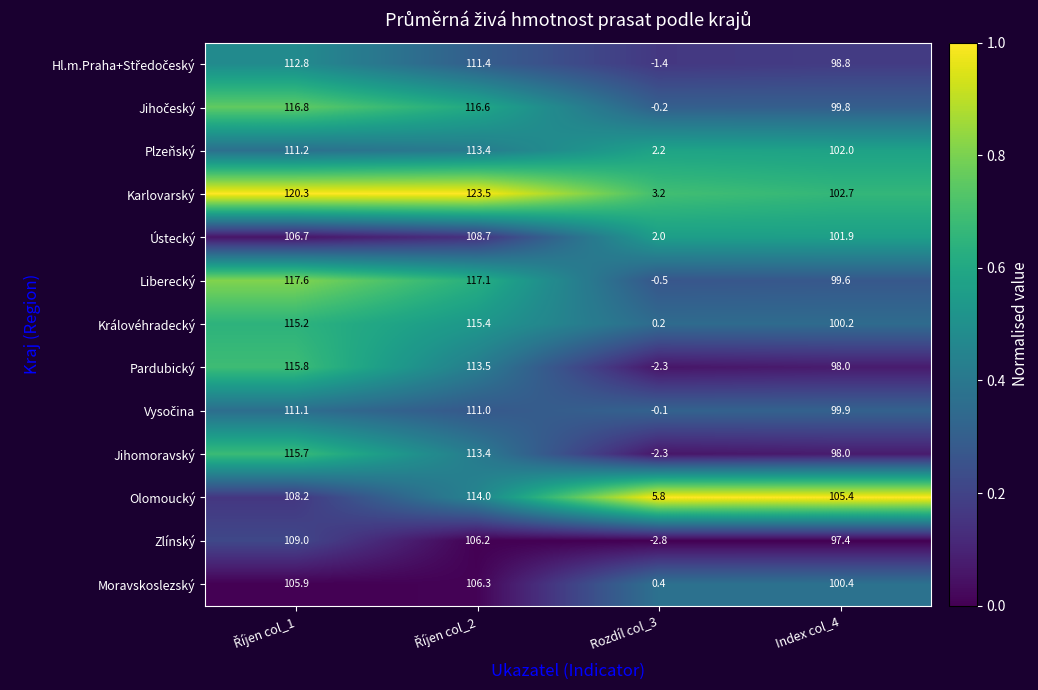

What is the approximate value of Liberecký at Index col_4?

99.6